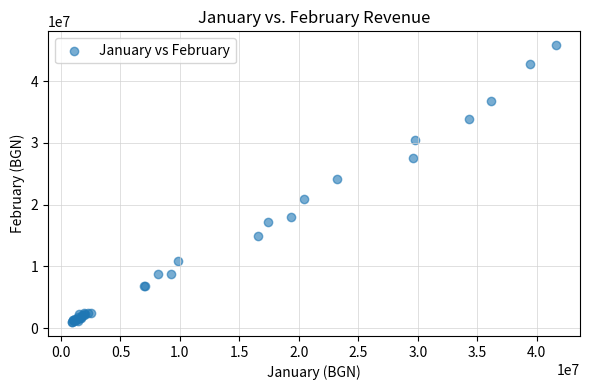

What Y value in the scatter plot is closest to 23403656?

24106708